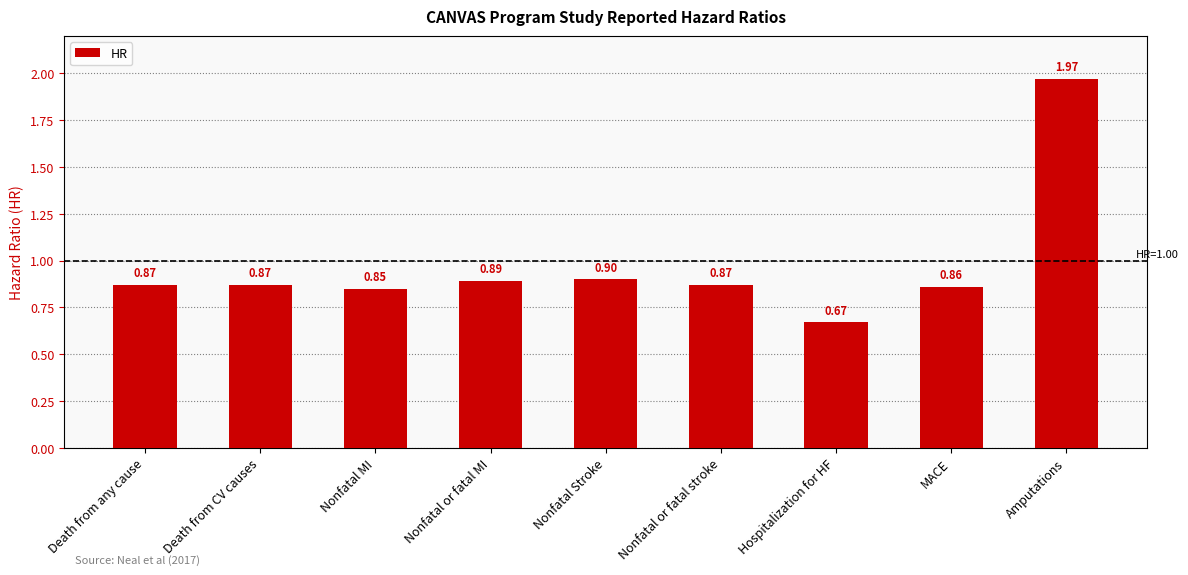

Which category has the lowest value across all series?

Hospitalization for HF